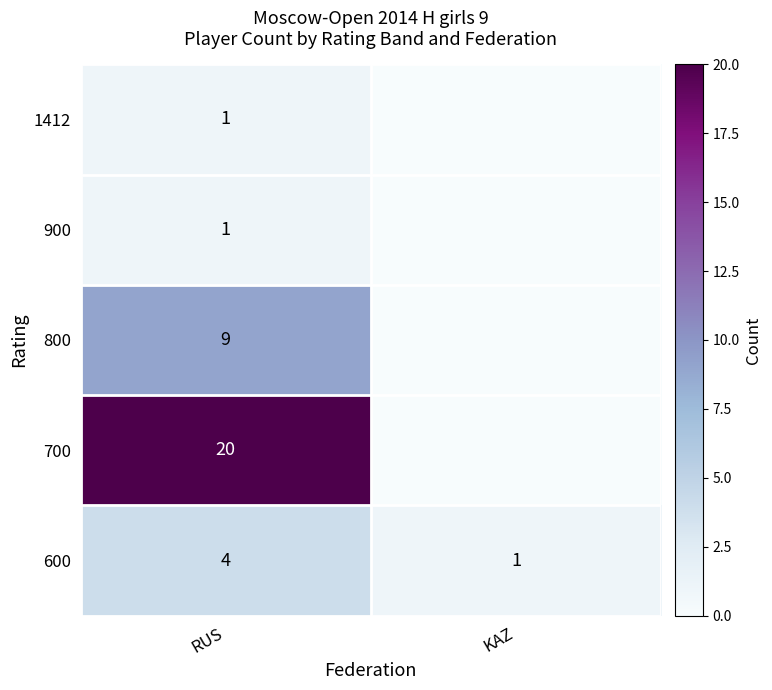

At which category is the sum across all series the highest?

RUS